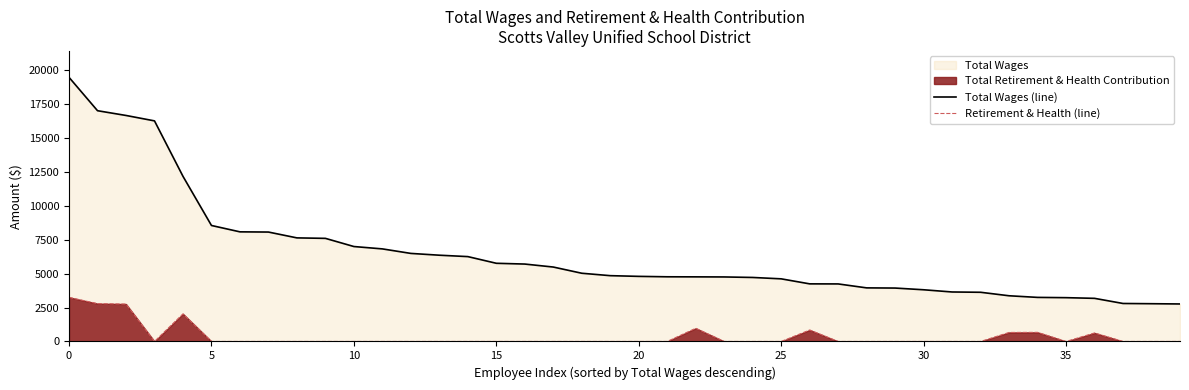

What is the difference between the second highest and minimum values in the Total Wages (line) series?

14237